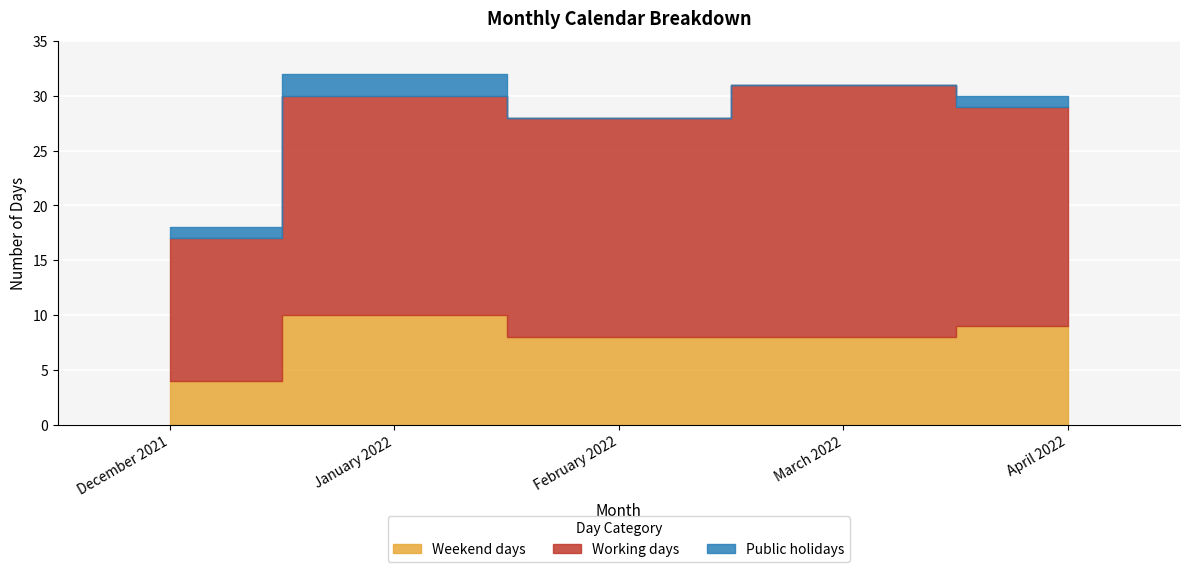

True or false: Working days and Public holidays cross at least once.

False